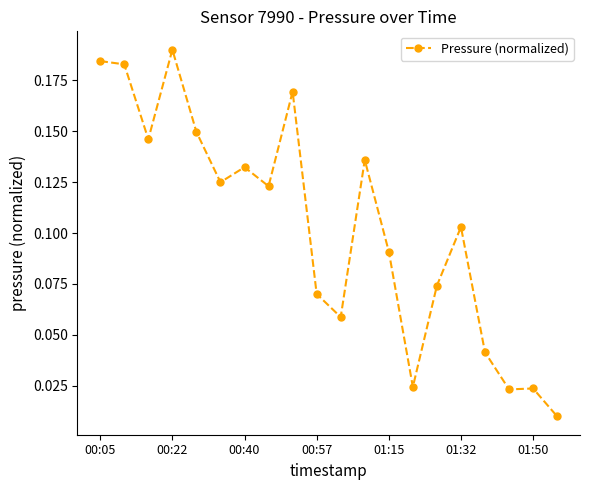

How many lines are shown in the chart?

1